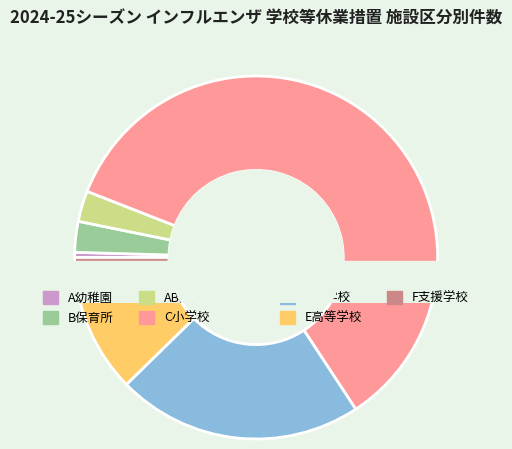

How many segments does this pie chart have?

7